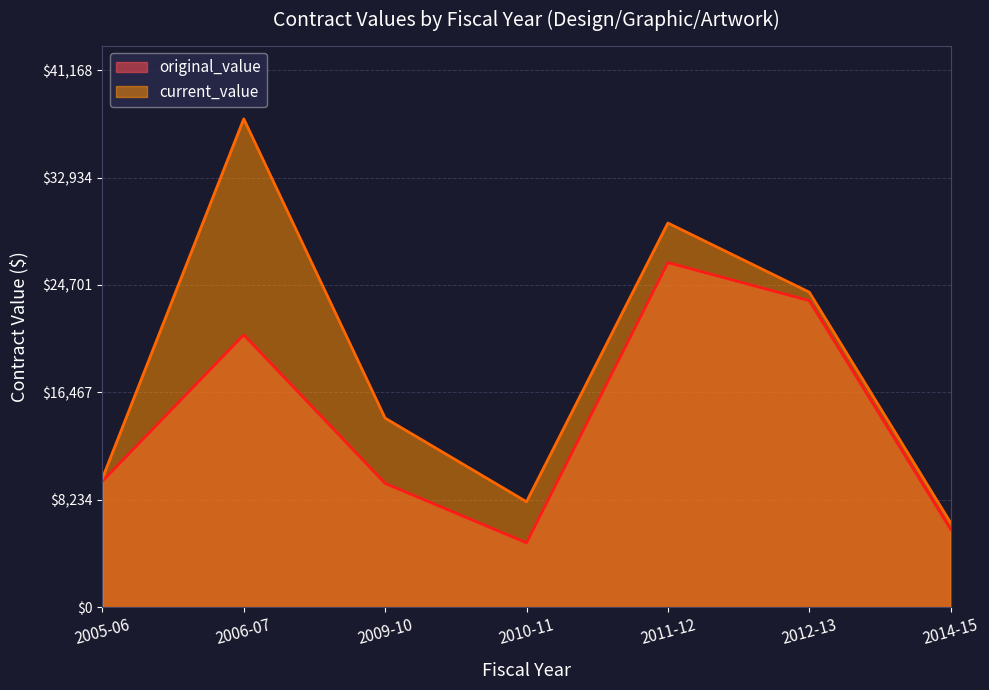

The value of current_value at 2011-12 is 6565.7. True or false?

False